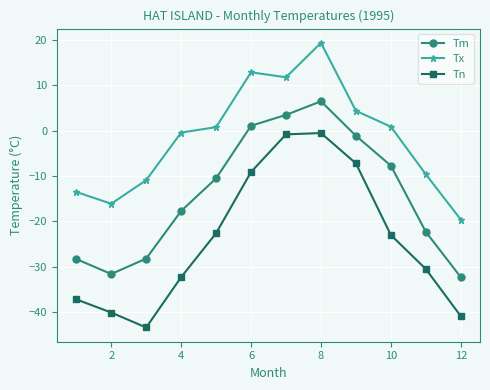

Count the number of data series in this chart.

3